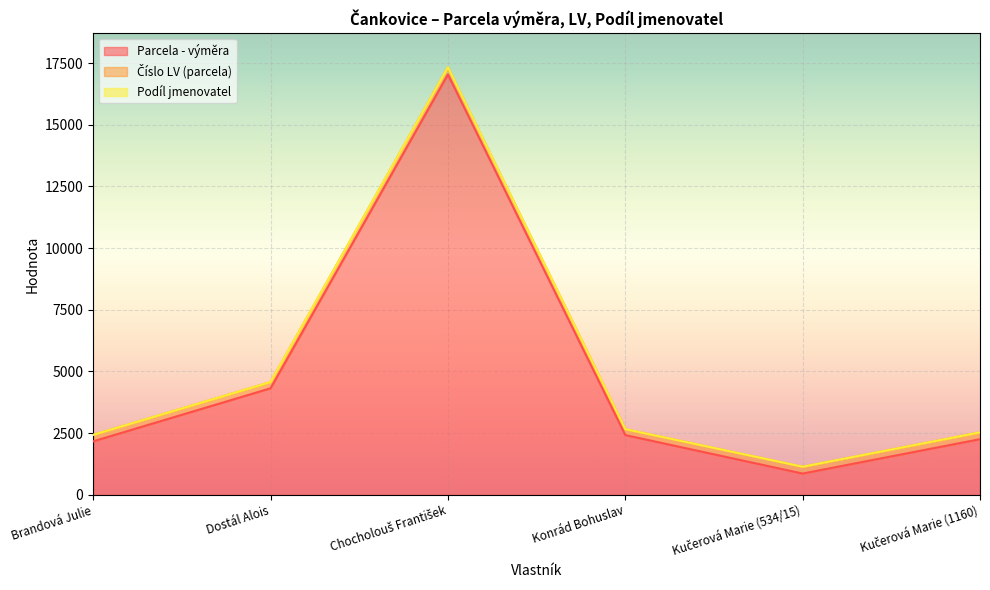

At Kučerová Marie (1160), list the series in order from largest to smallest.

Parcela - výměra, Číslo LV (parcela), Podíl jmenovatel